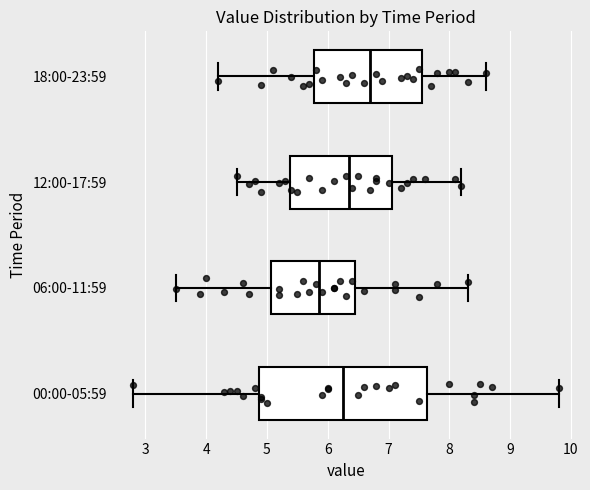

Reading bottom to top, read every box against the x-axis: the position of its median line, the range the box covers, and the ends of its whiskers. The values are not printed on the chart, so give them approximately, as read against the axis.

00:00-05:59: median 6.3, box 4.9 to 7.6, whiskers 2.8 to 9.8
06:00-11:59: median 5.9, box 5.1 to 6.5, whiskers 3.5 to 8.3
12:00-17:59: median 6.4, box 5.4 to 7.1, whiskers 4.5 to 8.2
18:00-23:59: median 6.7, box 5.8 to 7.6, whiskers 4.2 to 8.6